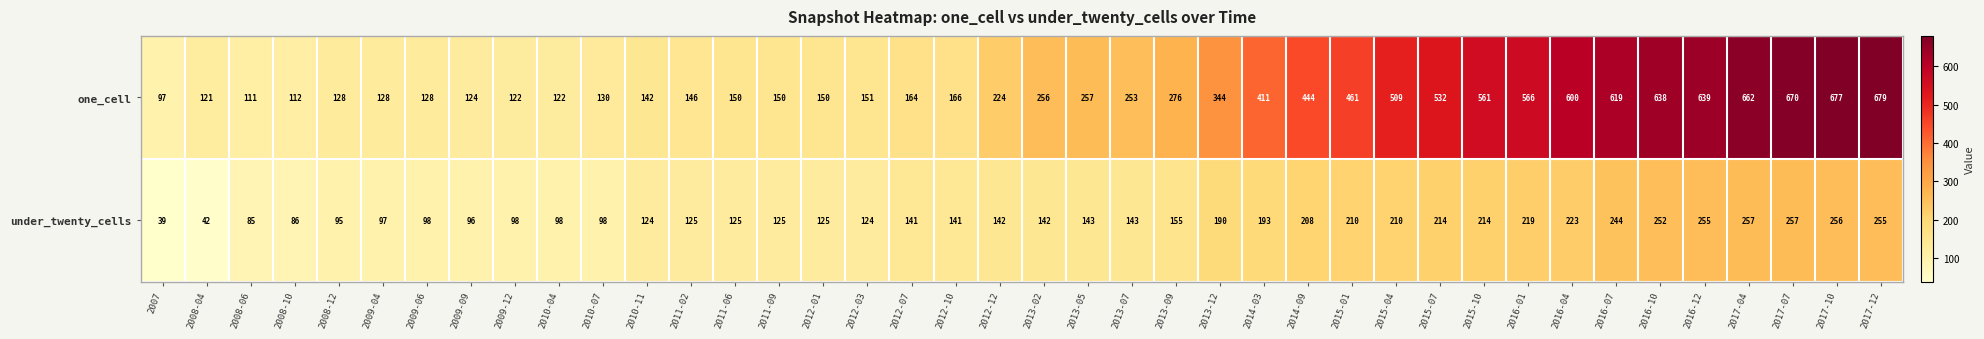

At which label is one_cell closest to 388?

2014-03